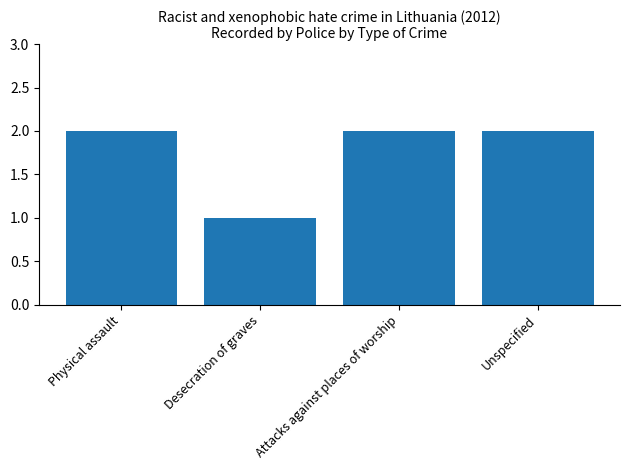

Reading left to right, list all the values displayed in this chart.

Physical assault=2	Desecration of graves=1	Attacks against places of worship=2	Unspecified=2